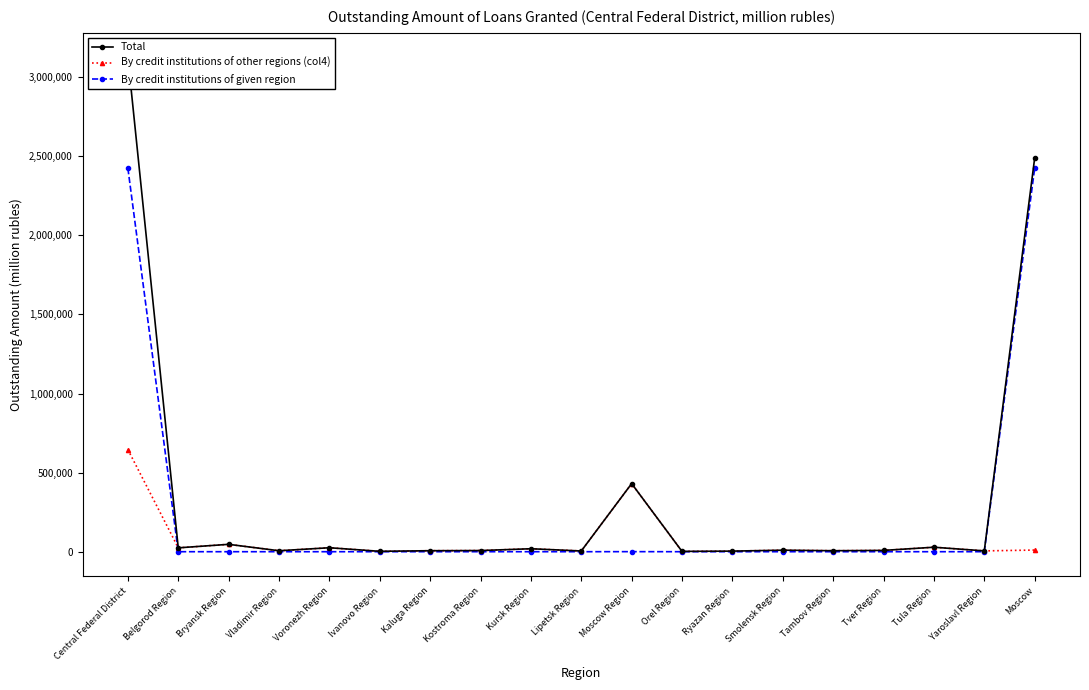

What is the sum of the Total values at Moscow Region and Ivanovo Region?

433028